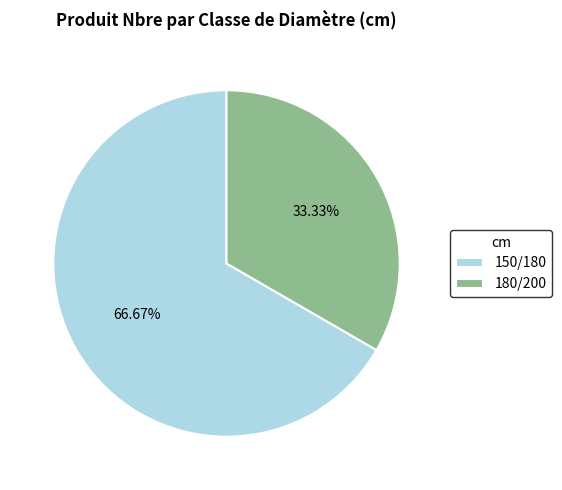

What is the smallest slice in the pie chart?

180/200